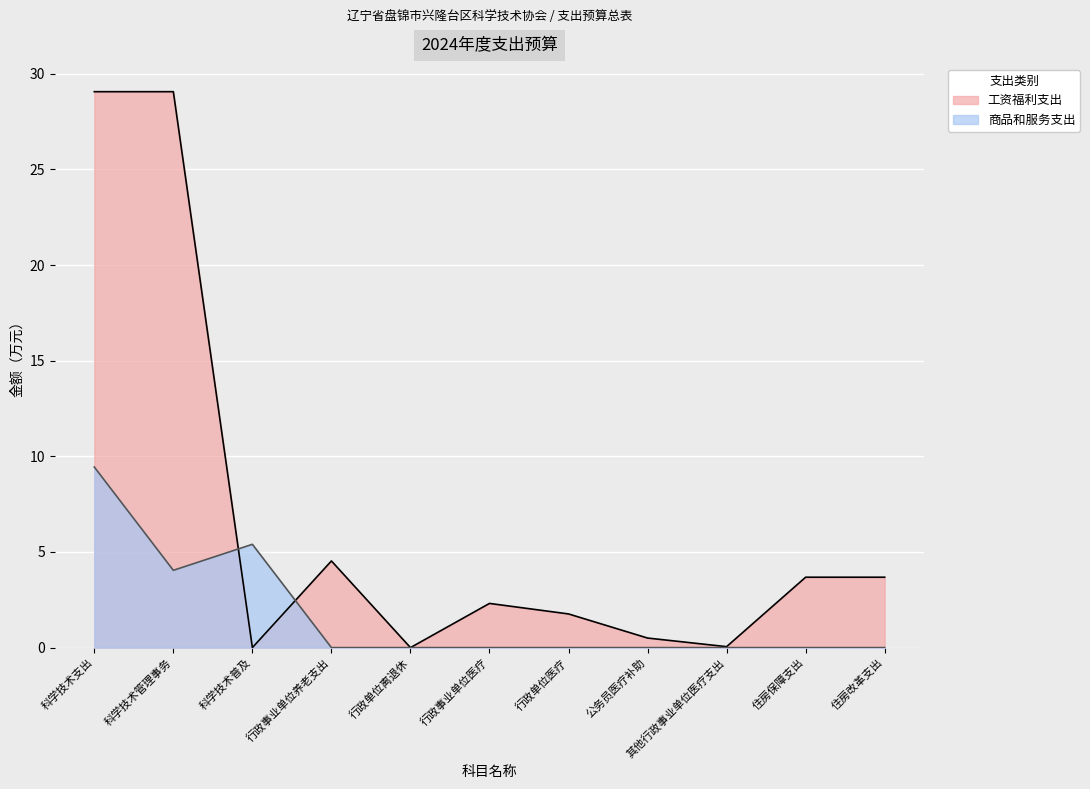

What is the total value across all series at 科学技术支出?

38.5